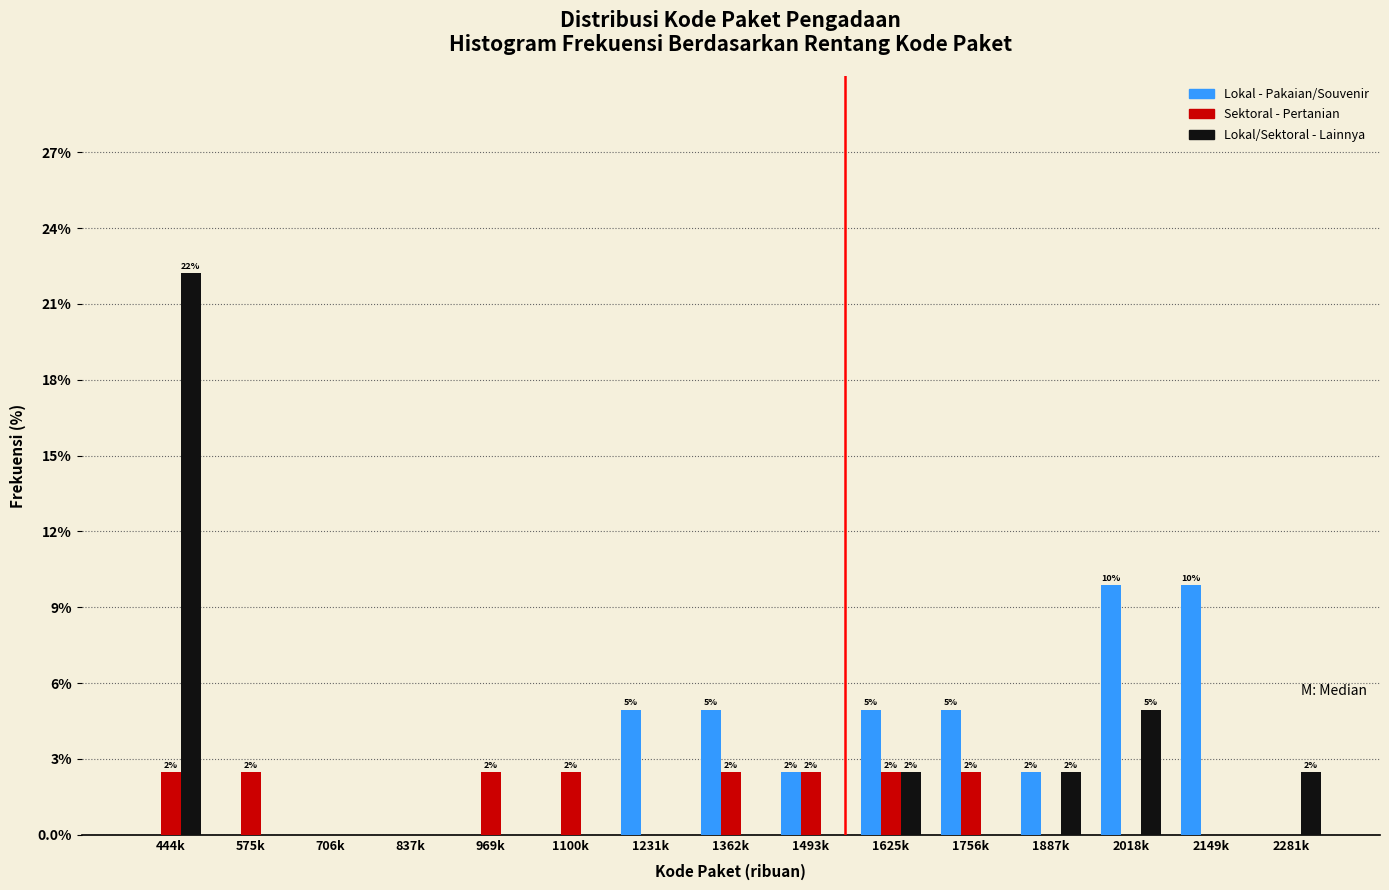

What are all the series names shown in the legend?

Lokal - Pakaian/Souvenir, Sektoral - Pertanian, Lokal/Sektoral - Lainnya